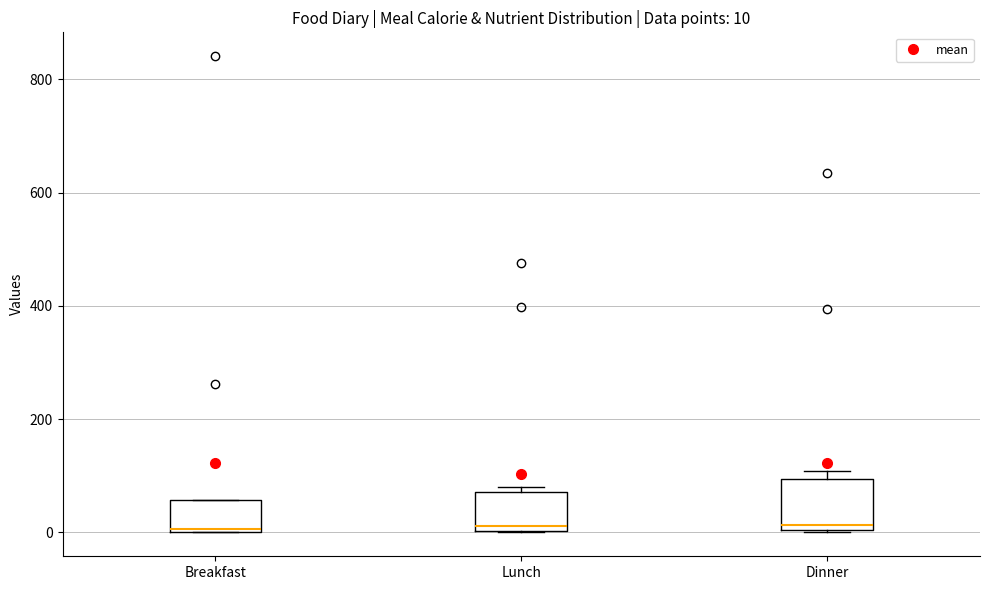

Comparing the boxes themselves (not the whiskers), which one is the tallest?

Dinner